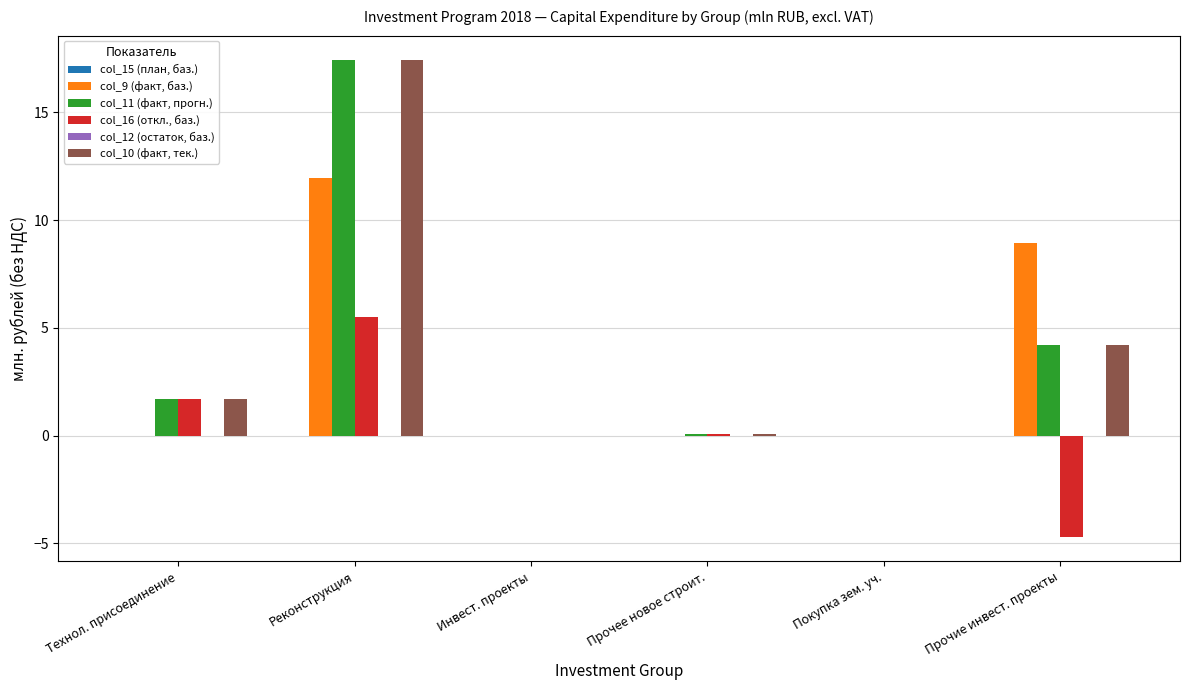

True or false: col_11 (факт, прогн.) has a value of 0.0 at Инвест. проекты.

True